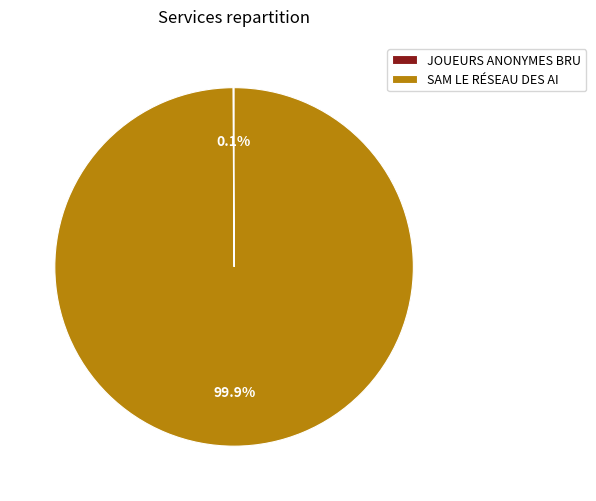

Which category has the biggest portion of the pie?

SAM LE RÉSEAU DES AI